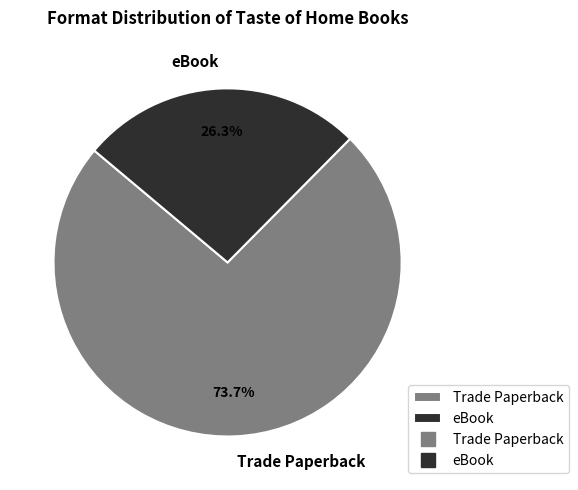

Which has a higher value, Trade Paperback or eBook?

Trade Paperback